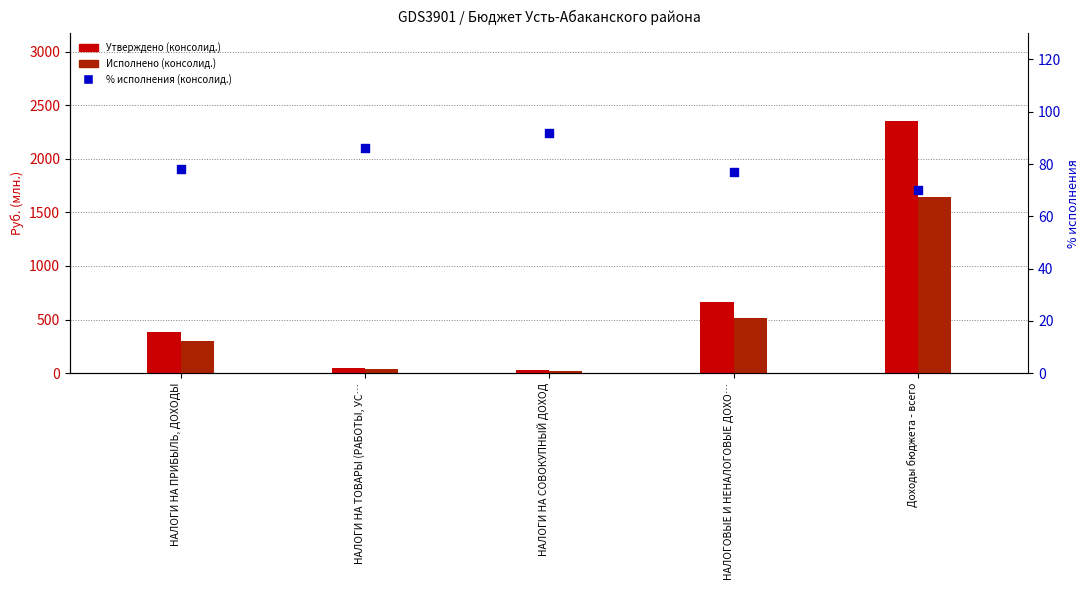

Which series has the widest spread of Y values?

Утверждено (консолид.)